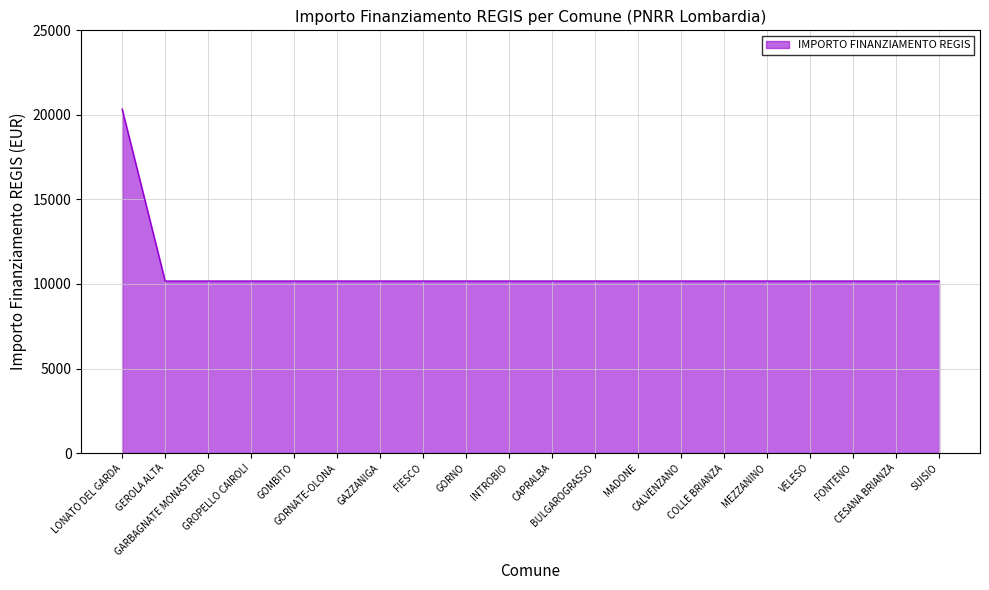

What is the minimum value shown in the chart?

10172